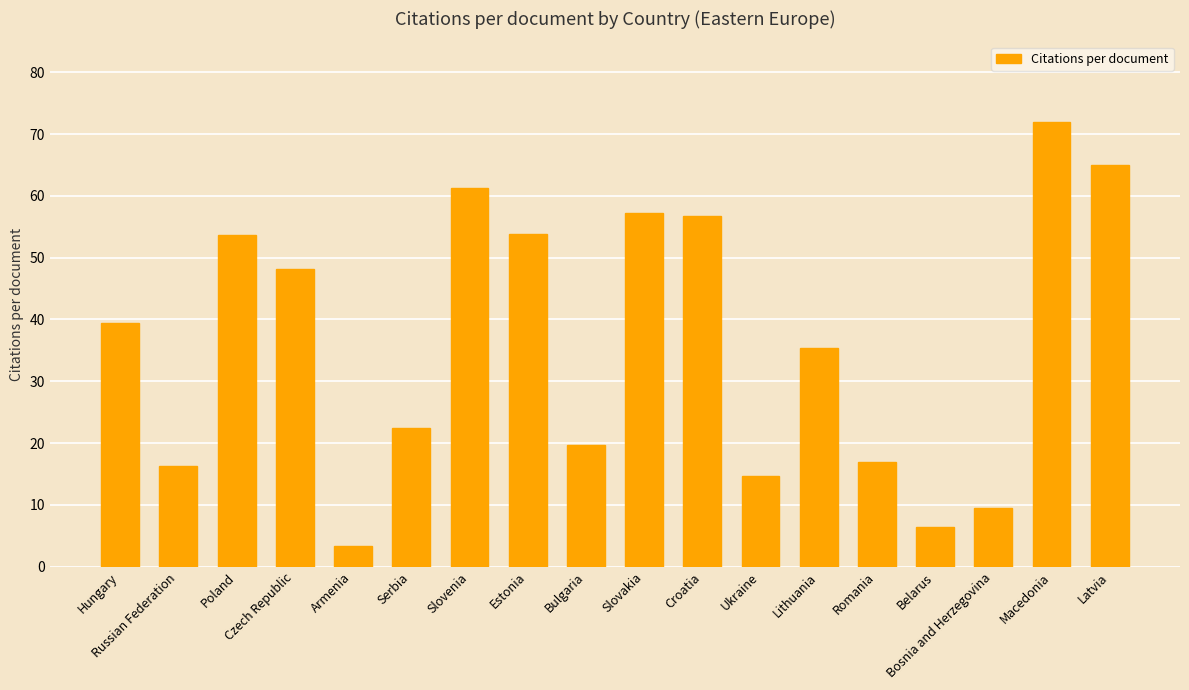

What is the label of the 18th bar from the right?

Hungary